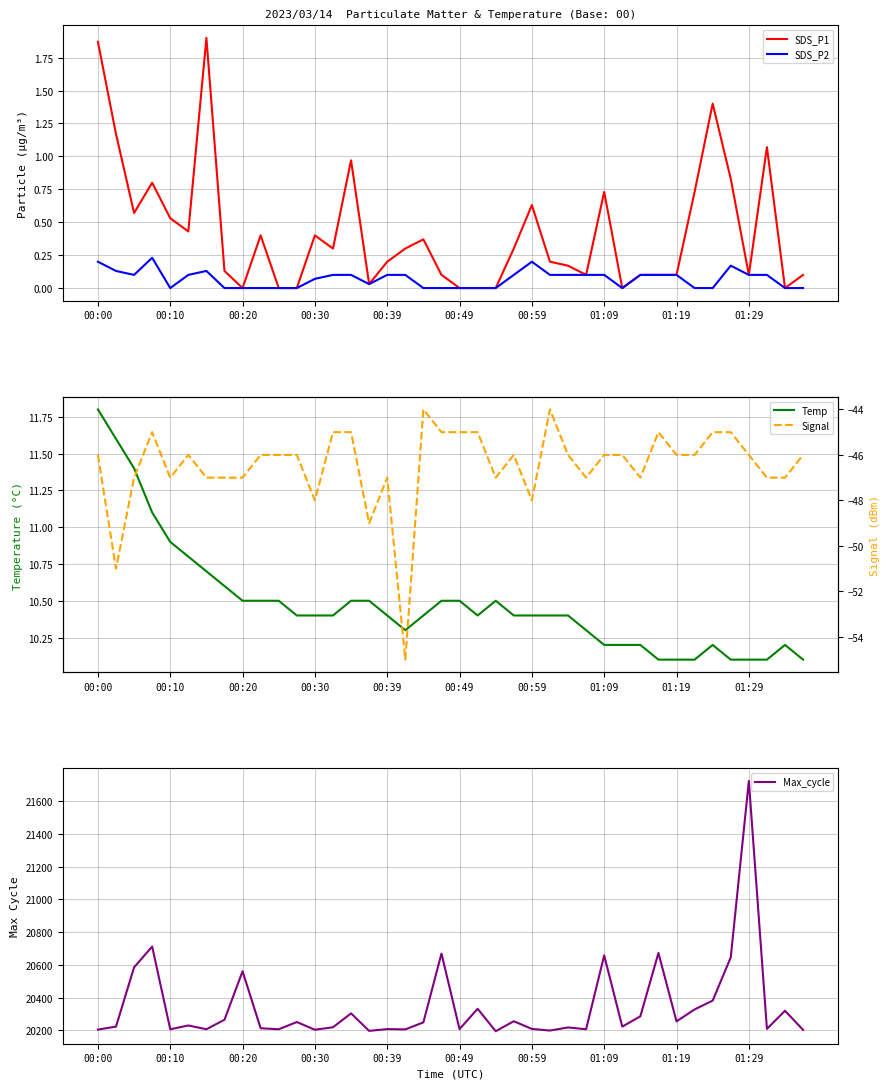

Rank the series at 37 from highest to lowest value.

Max_cycle, Temp, SDS_P1, SDS_P2, Signal